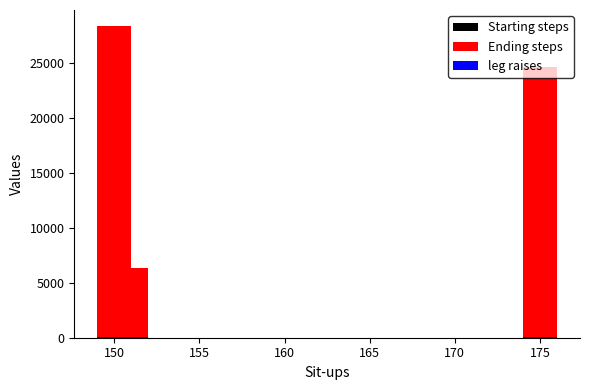

The Starting steps series shows 38306 at 155. True or false?

False